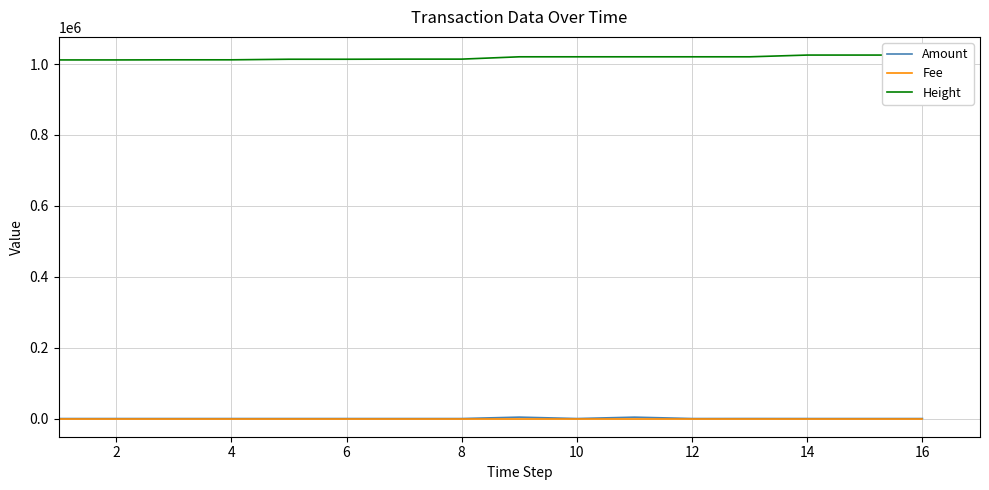

True or false: Amount and Height cross at least once.

False